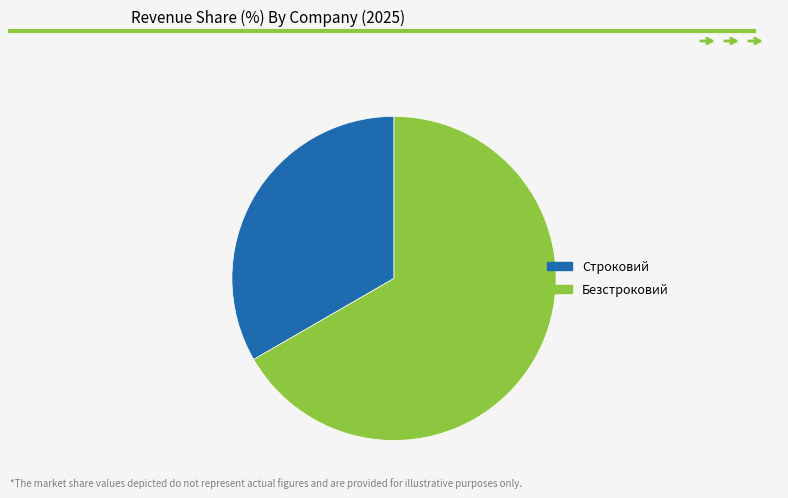

True or false: Строковий accounts for 27% of the total.

False